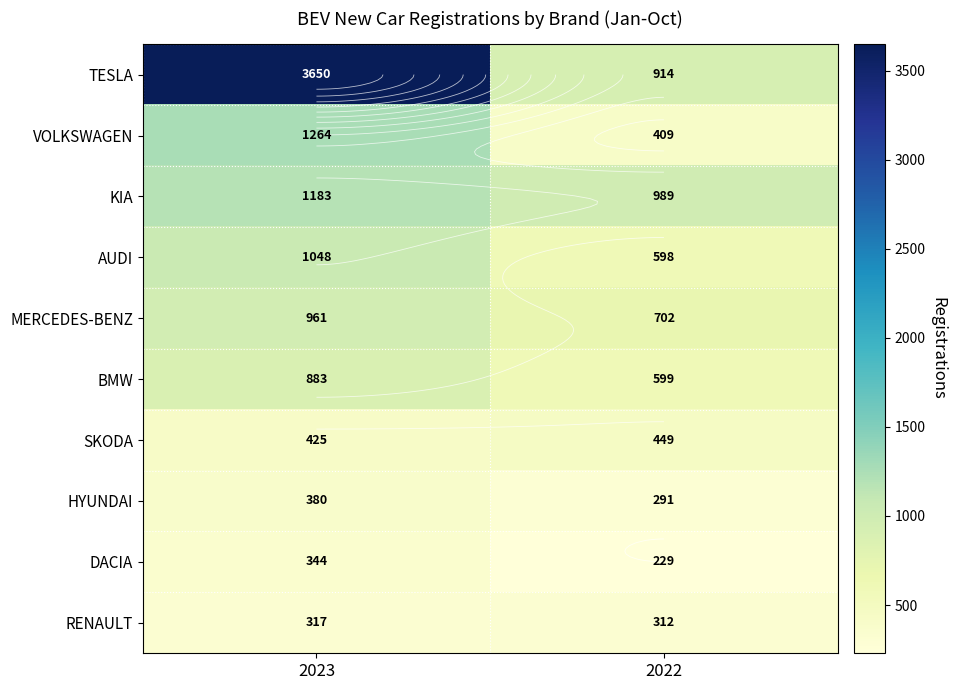

What is the difference between the maximum and minimum values in the KIA series?

194